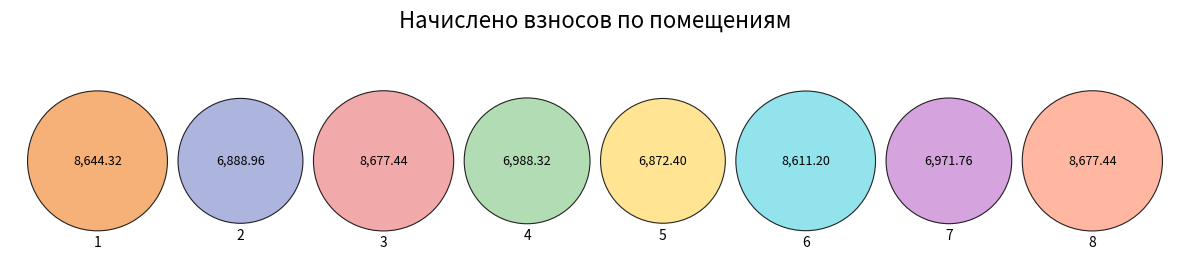

How many slices are in this pie chart?

8